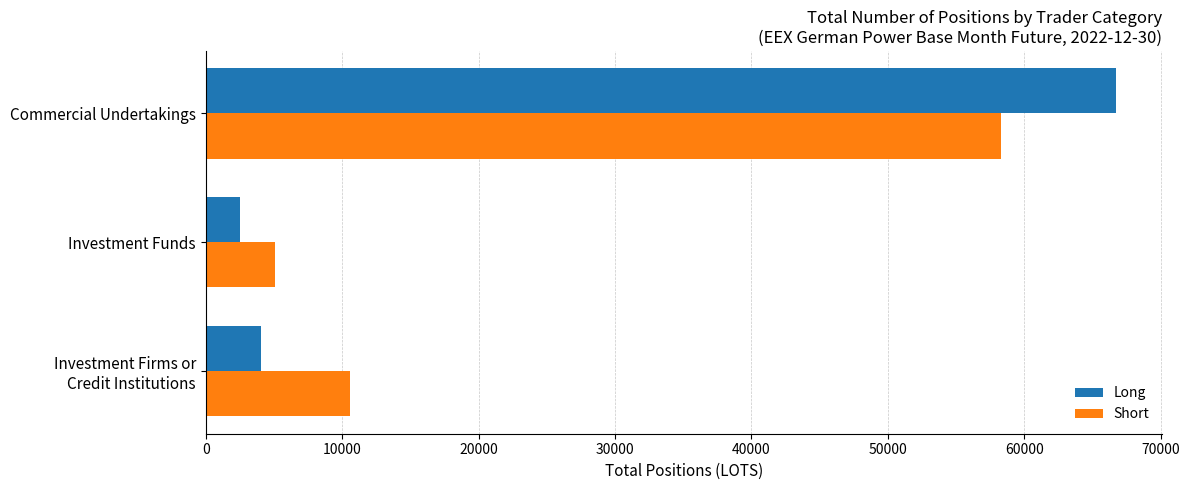

True or false: Long has a value of 2544.5 at Investment Funds.

True